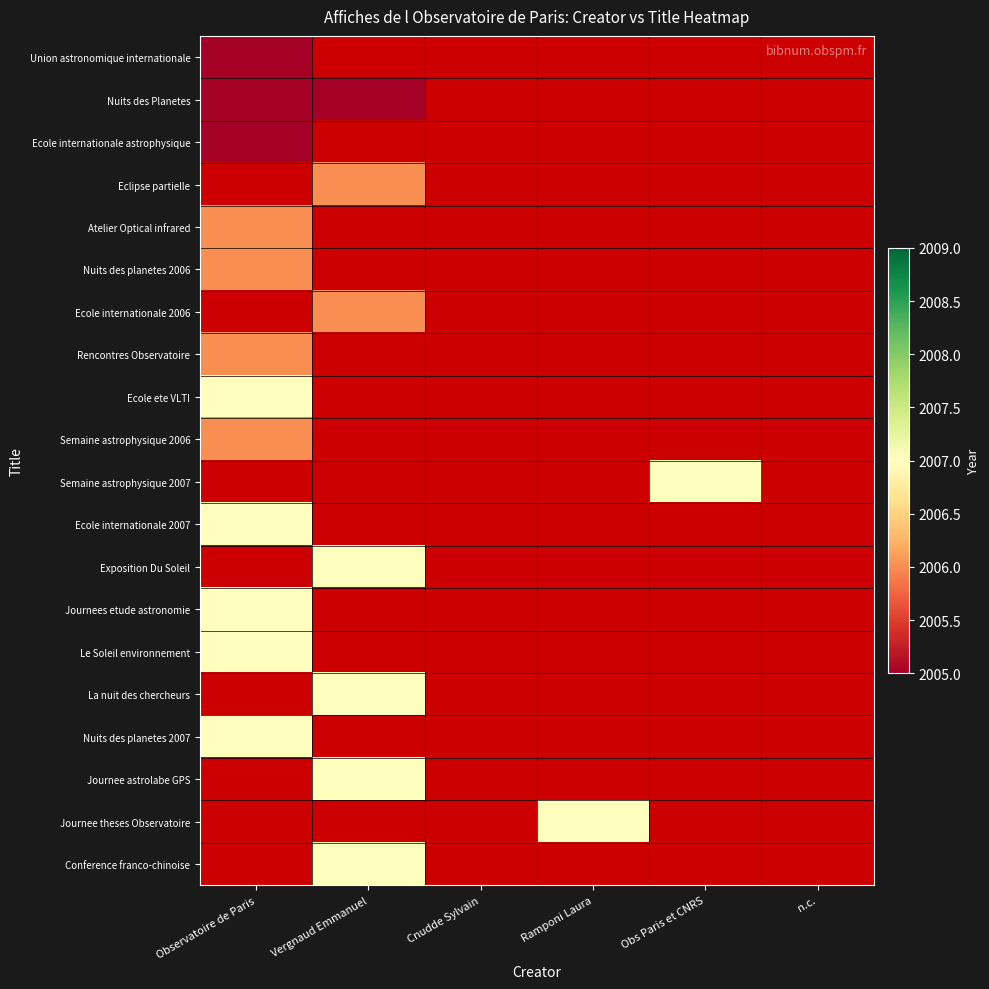

How many series are shown in this chart?

20